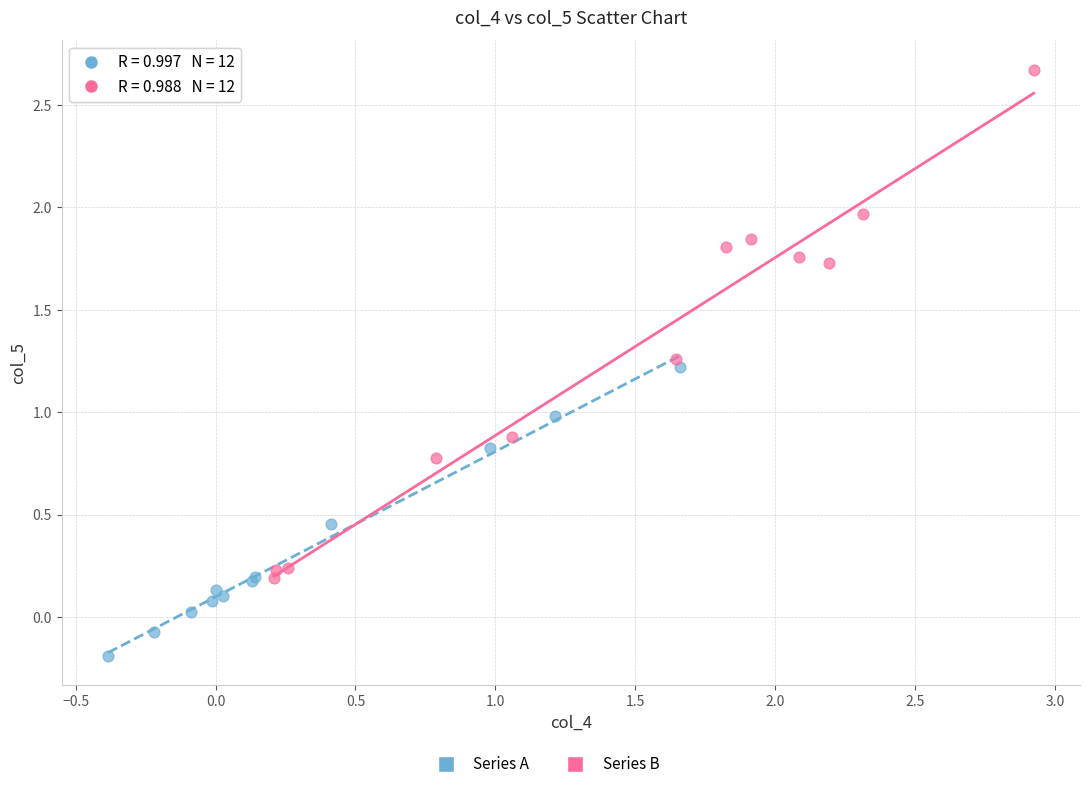

Which series has the largest Y range (max minus min)?

Series B